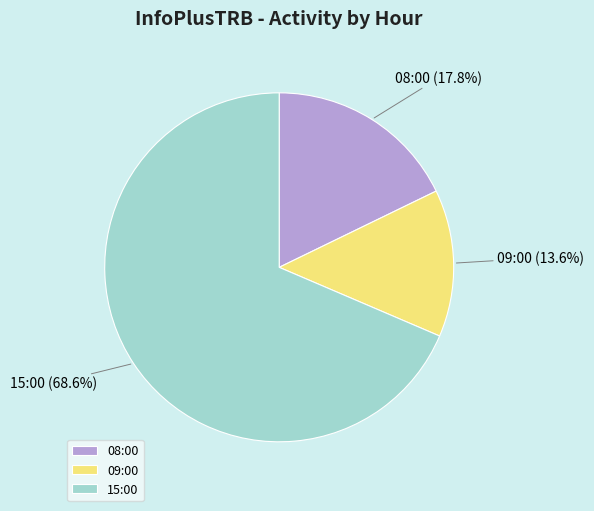

To the nearest percent, what is the difference between the largest and smallest slice percentages?

55%